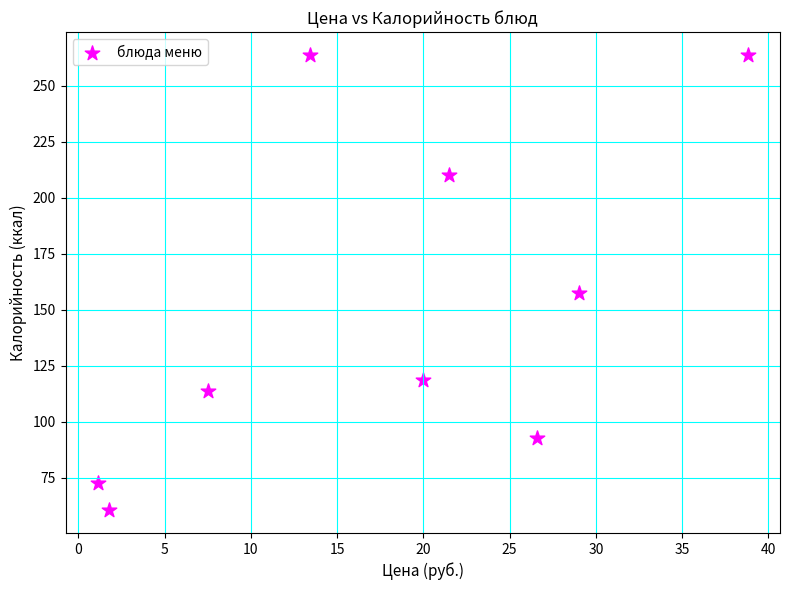

What is the average X value?

17.7